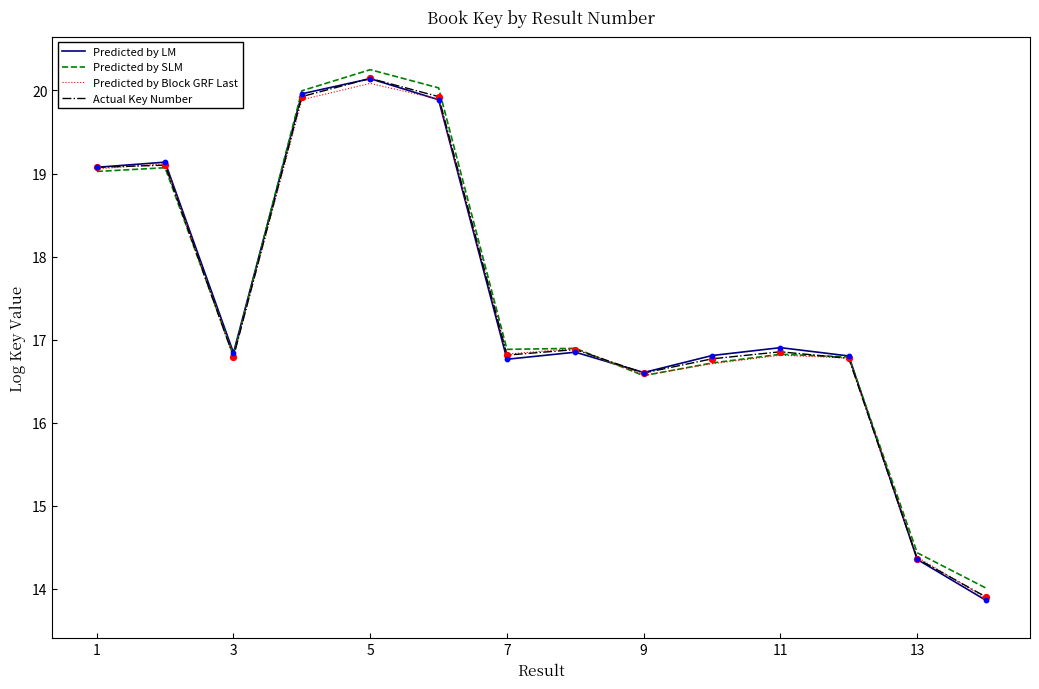

What are all the series names shown in the legend?

Predicted by LM, Predicted by SLM, Predicted by Block GRF Last, Actual Key Number